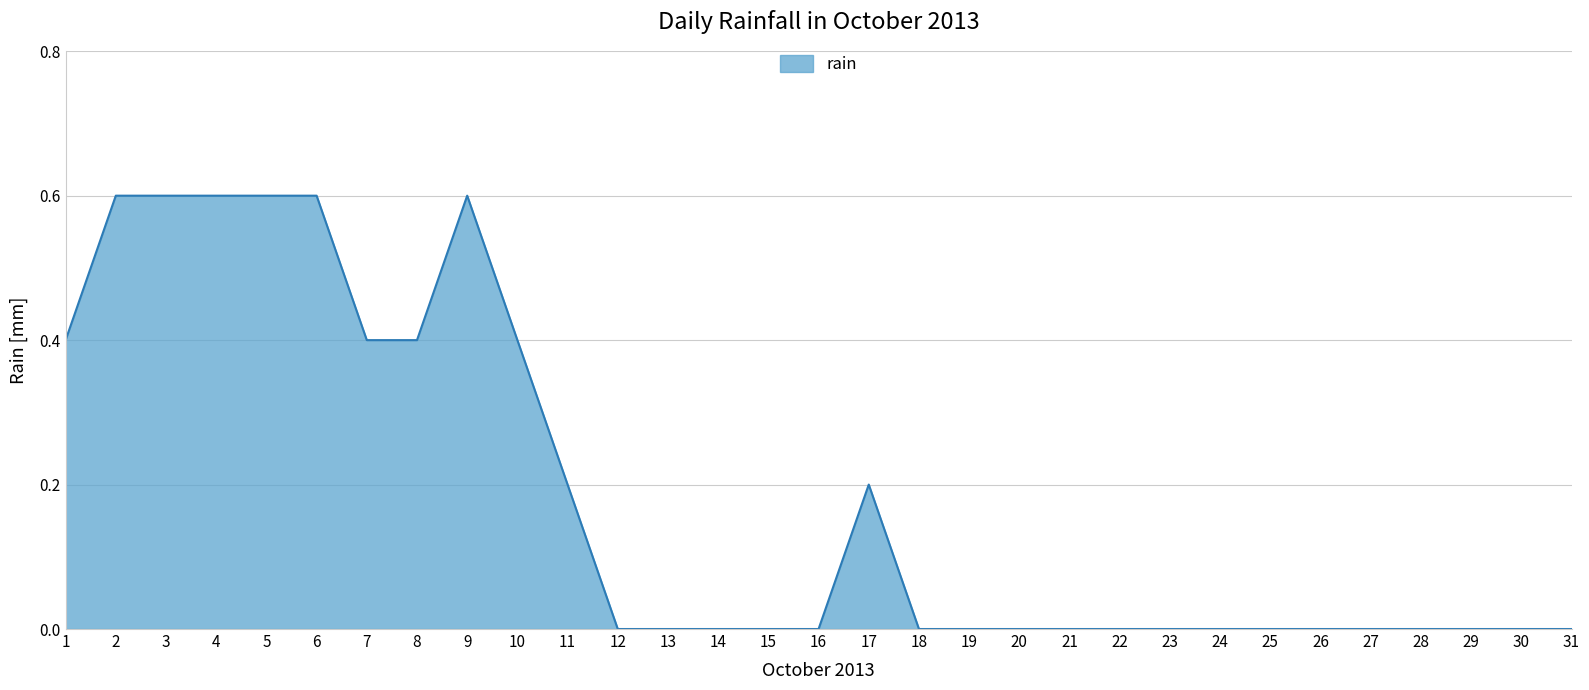

What is the difference between the values at 11 and 2?

0.4